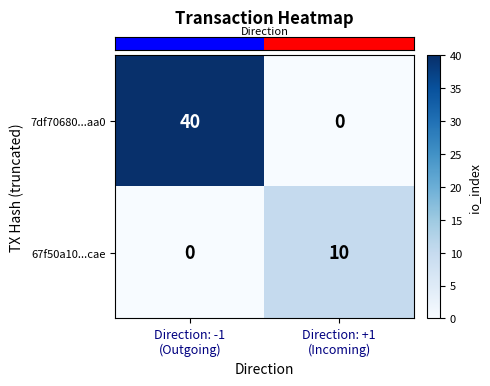

What is the spread (max minus min) of values at Direction: +1
(Incoming)?

10